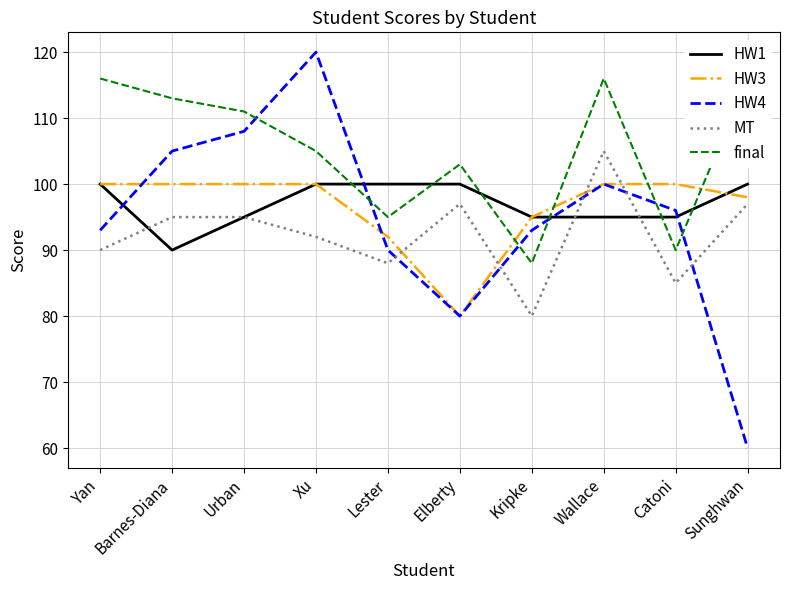

Which category has the highest value in the HW4 series?

Xu